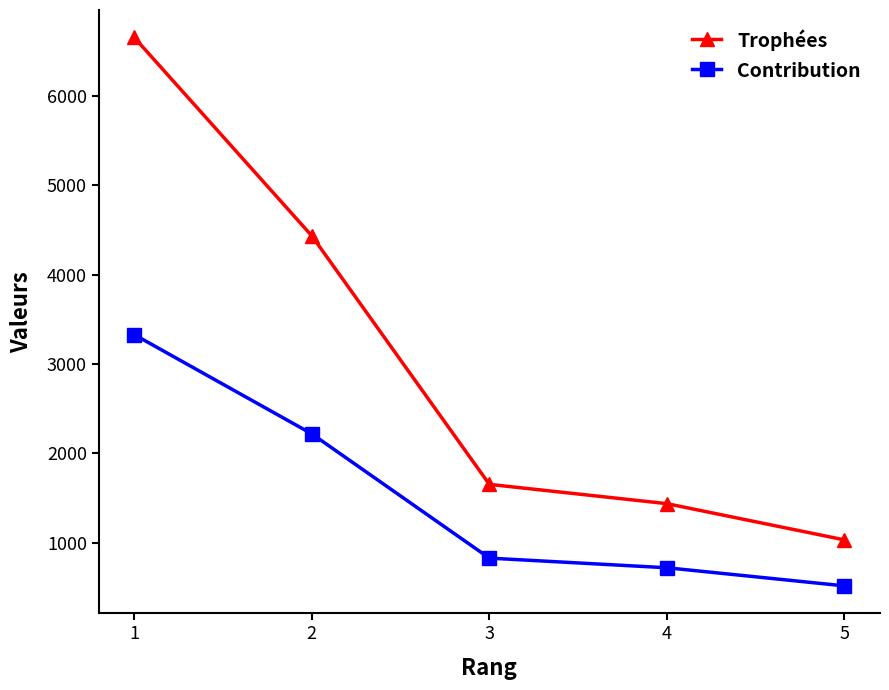

What is the difference between the Contribution values at 4 and 3?

108